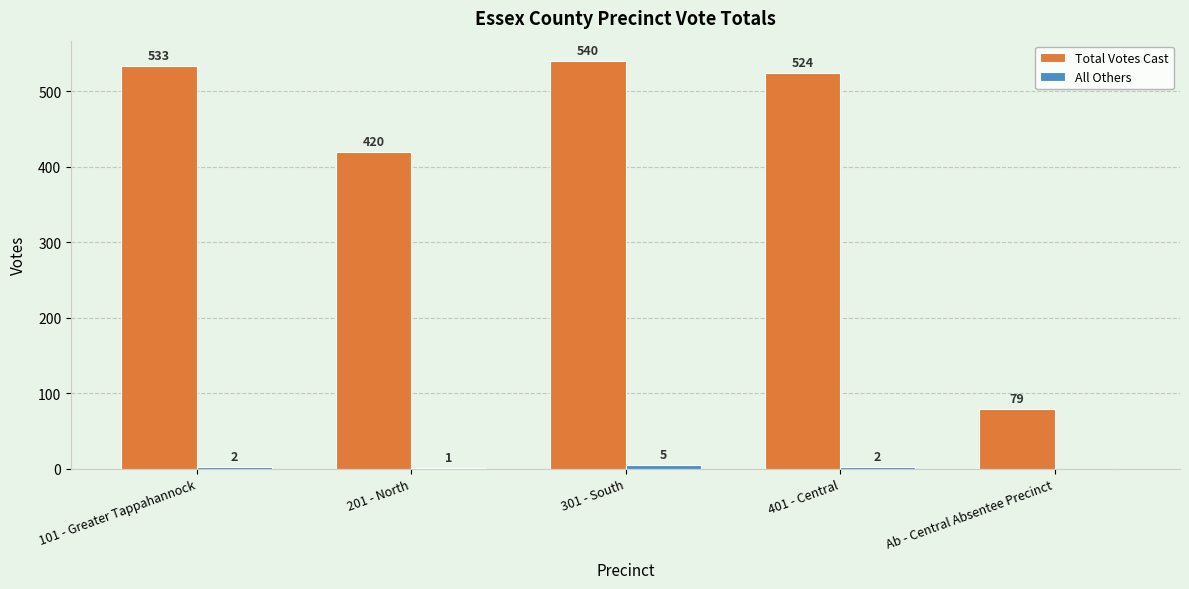

Which series has the largest total across all categories?

Total Votes Cast